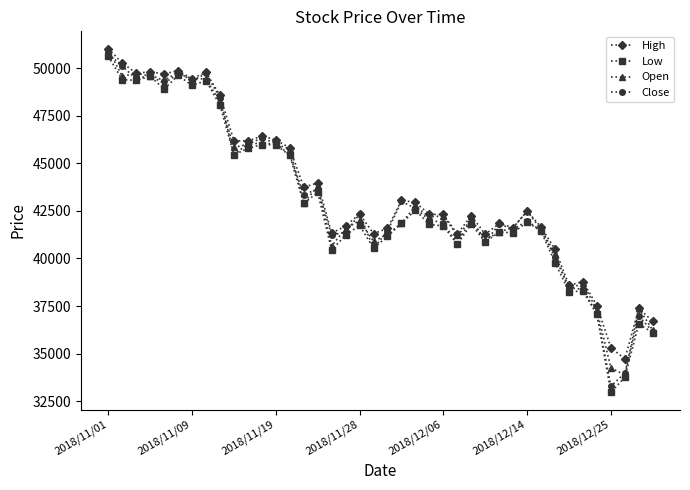

True or false: High has more than 1 points higher than both neighbors.

True